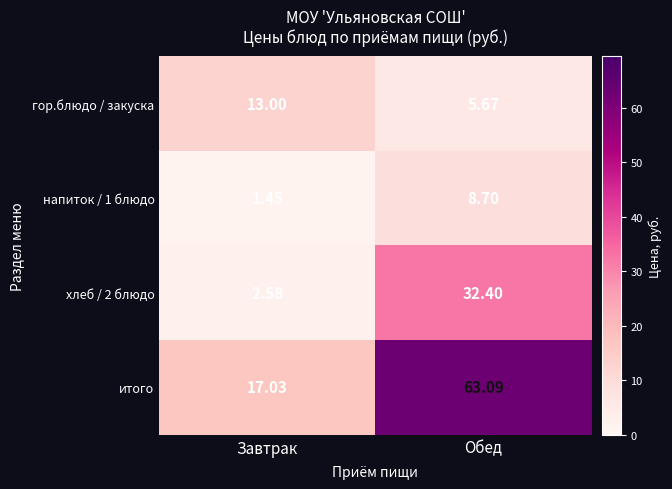

Which category has the highest value across all series?

Обед